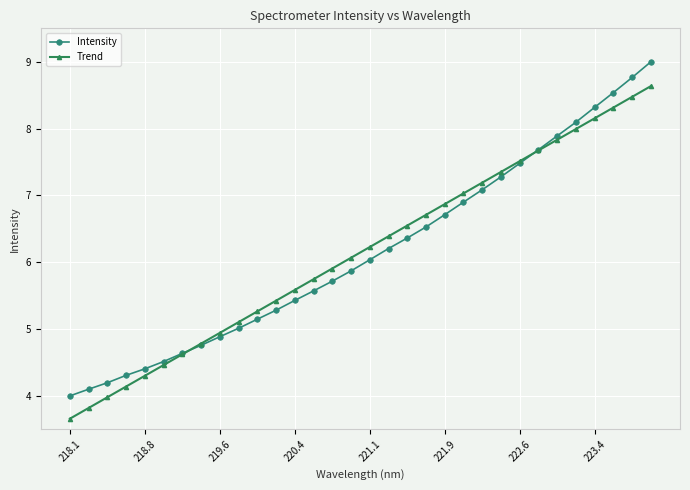

True or false: Trend has more than 2 interior local peaks.

False